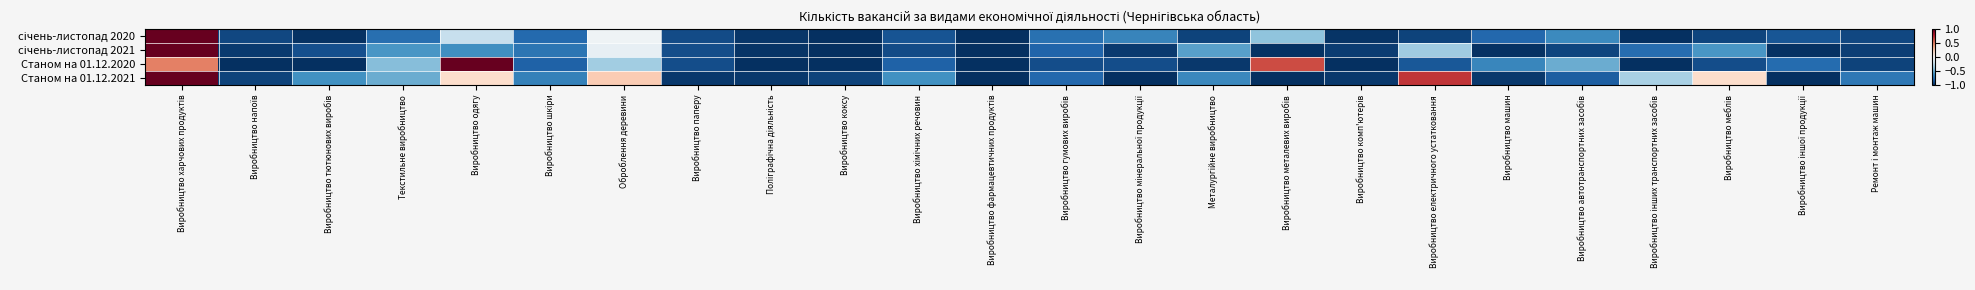

At how many categories does at least one series exceed 0?

6